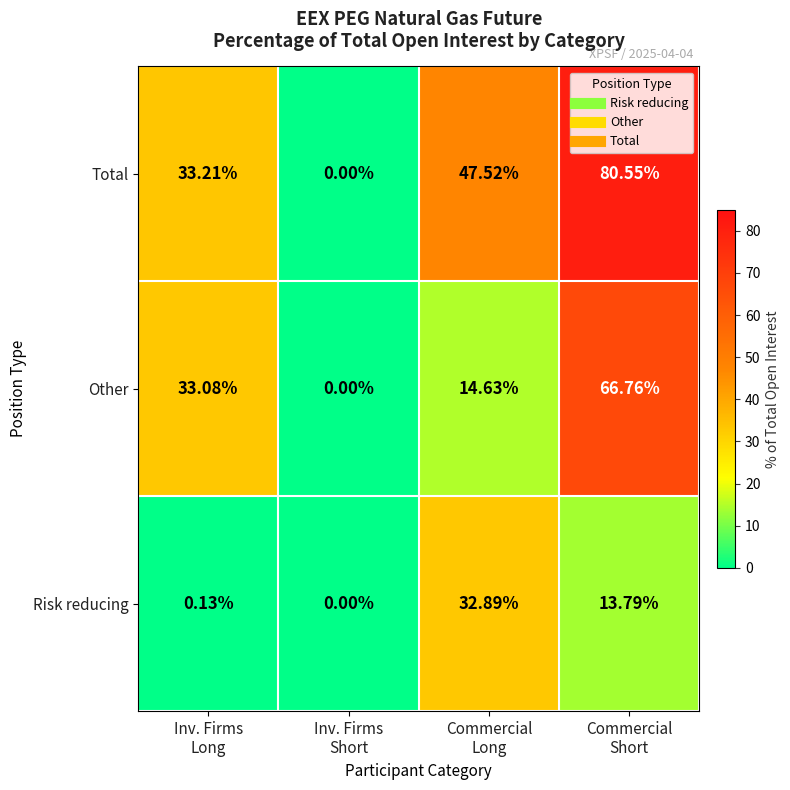

What is the total value across all series at Commercial
Short?

161.1